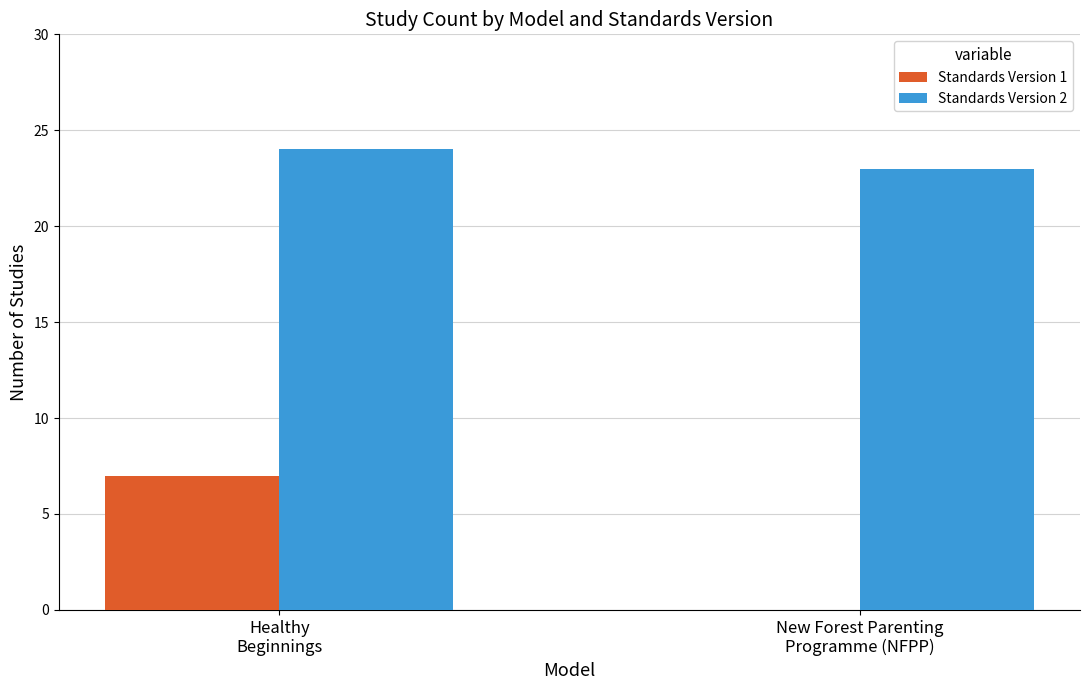

Reading left to right, list all the values displayed in this chart.

Standards Version 1: Healthy
Beginnings=7	New Forest Parenting
Programme (NFPP)=0
Standards Version 2: Healthy
Beginnings=24	New Forest Parenting
Programme (NFPP)=23